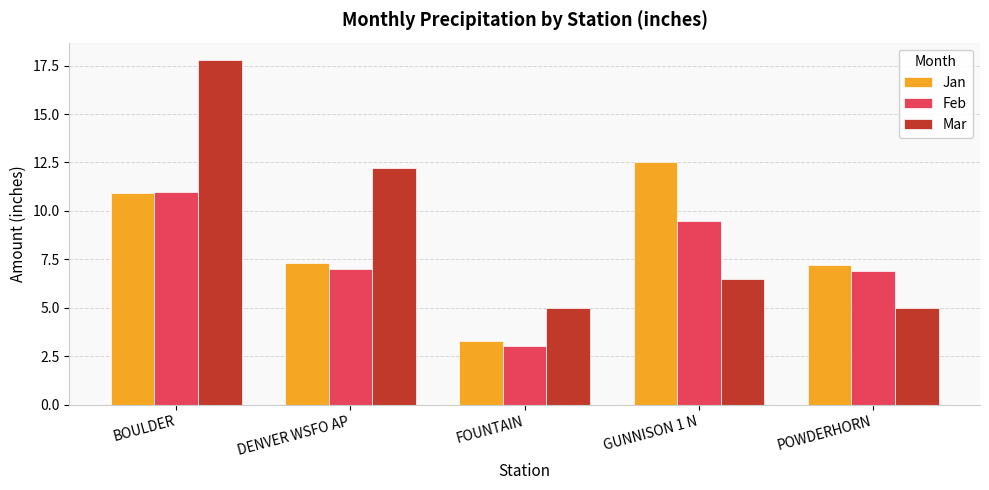

What is the sum of all Feb values?

37.4